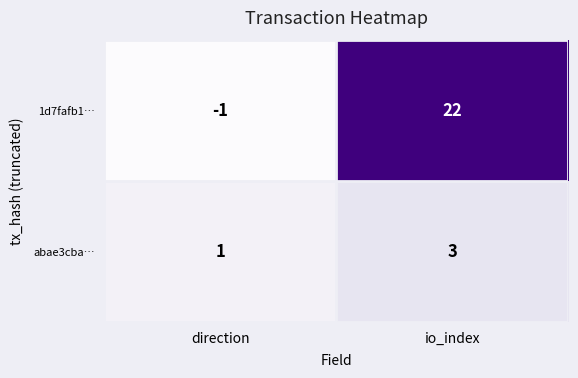

Reading left to right, what are all the values shown in this chart?

1d7fafb1…: -1	22
abae3cba…: 1	3